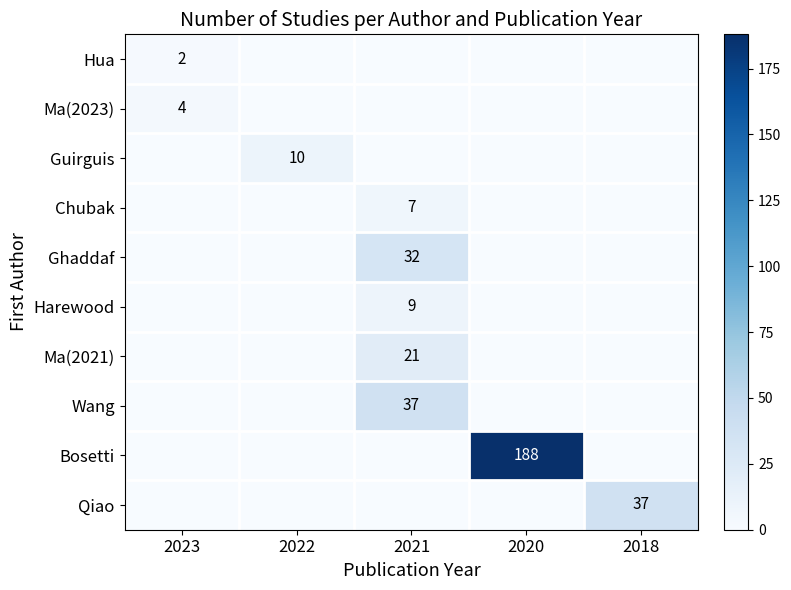

True or false: Guirguis has a value of 10 at 2022.

True